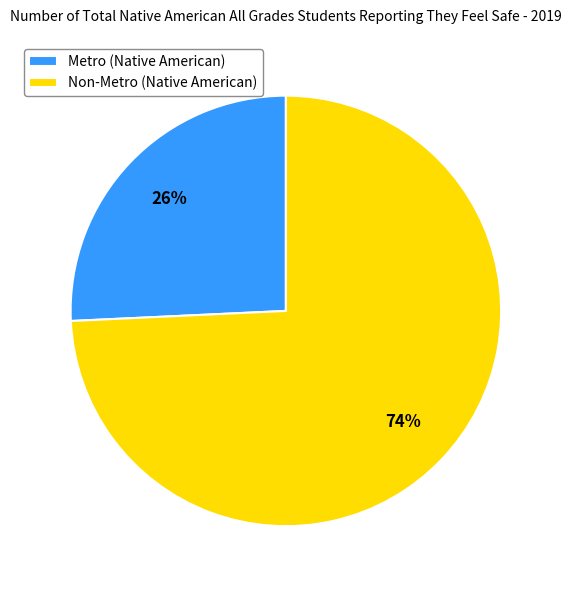

Combined, do Metro (Native American) and Non-Metro (Native American) account for over 50%?

Yes